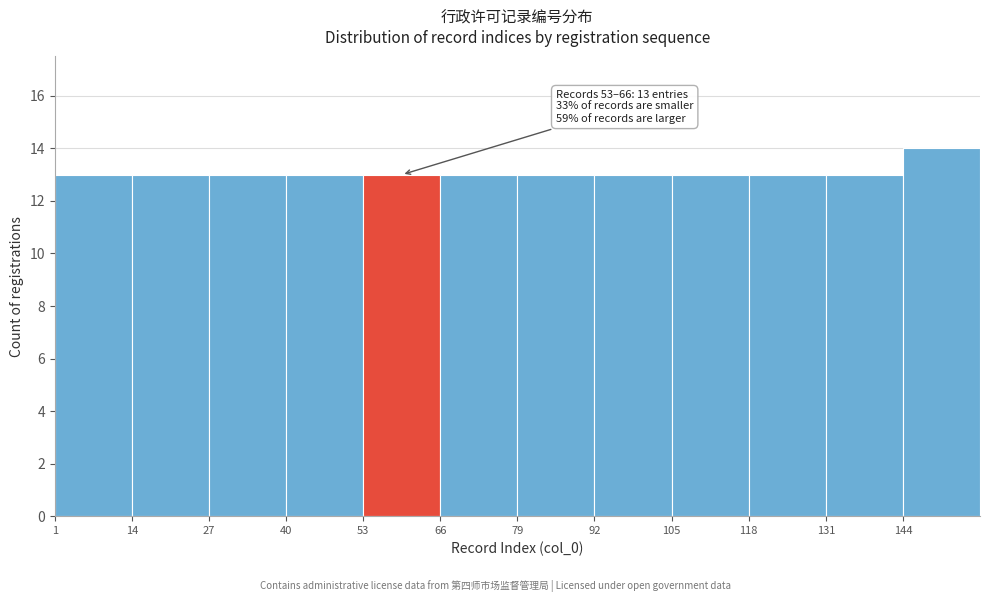

Which range on the x-axis has the tallest bar?

144 to 157